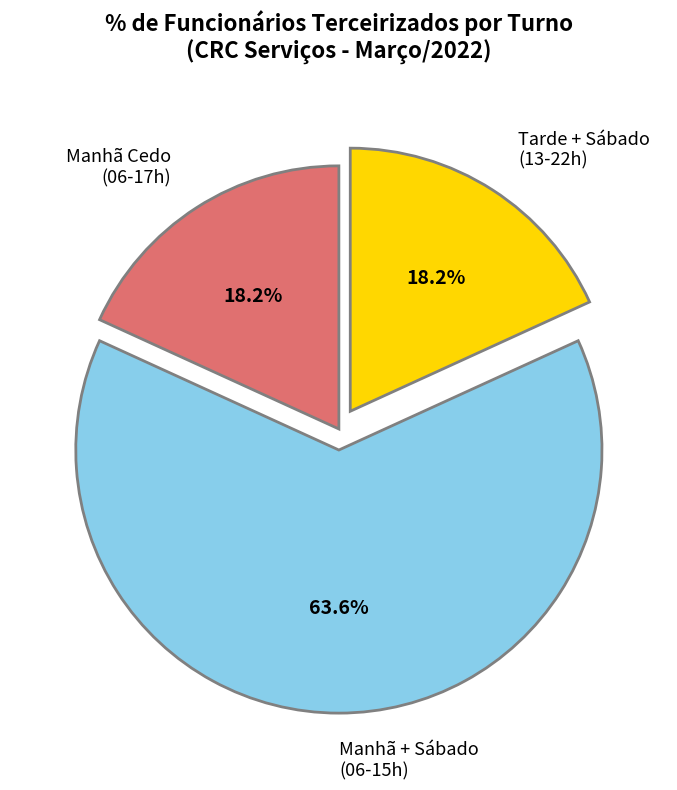

Which category has the biggest portion of the pie?

Manhã + Sábado (06-15h)